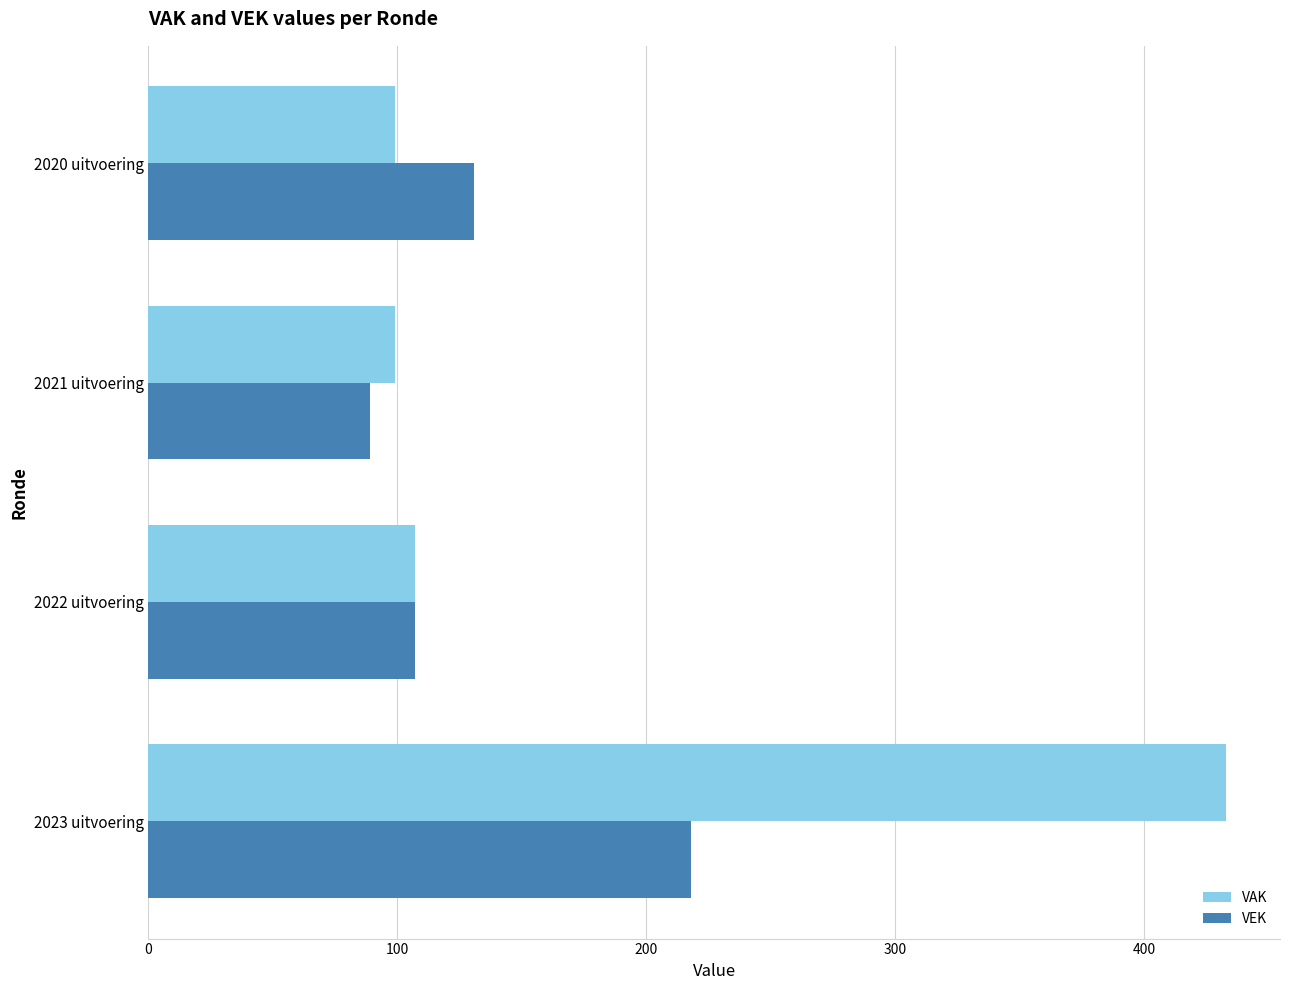

Which series has the largest total across all categories?

VAK